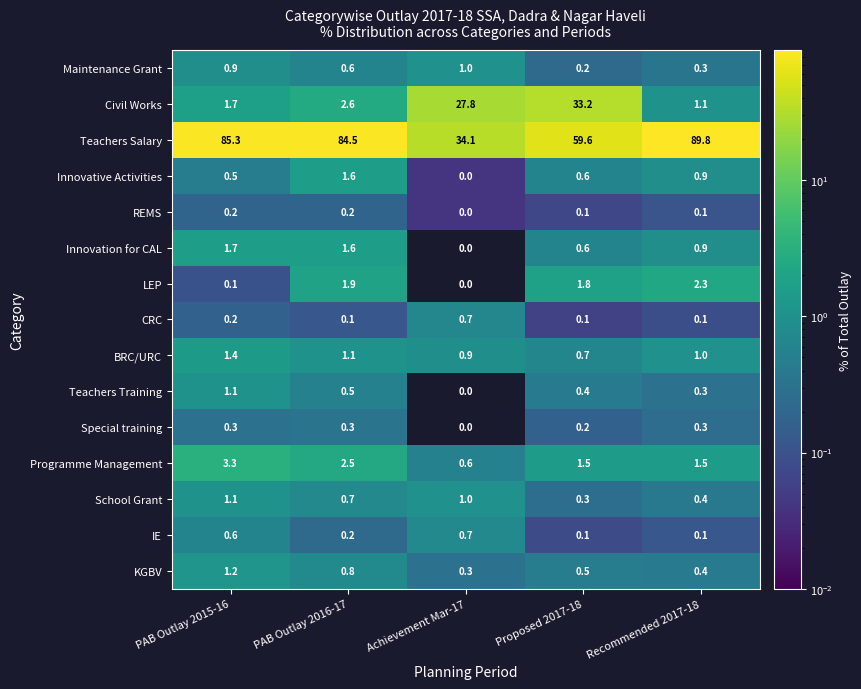

How many categories are shown in the chart?

5